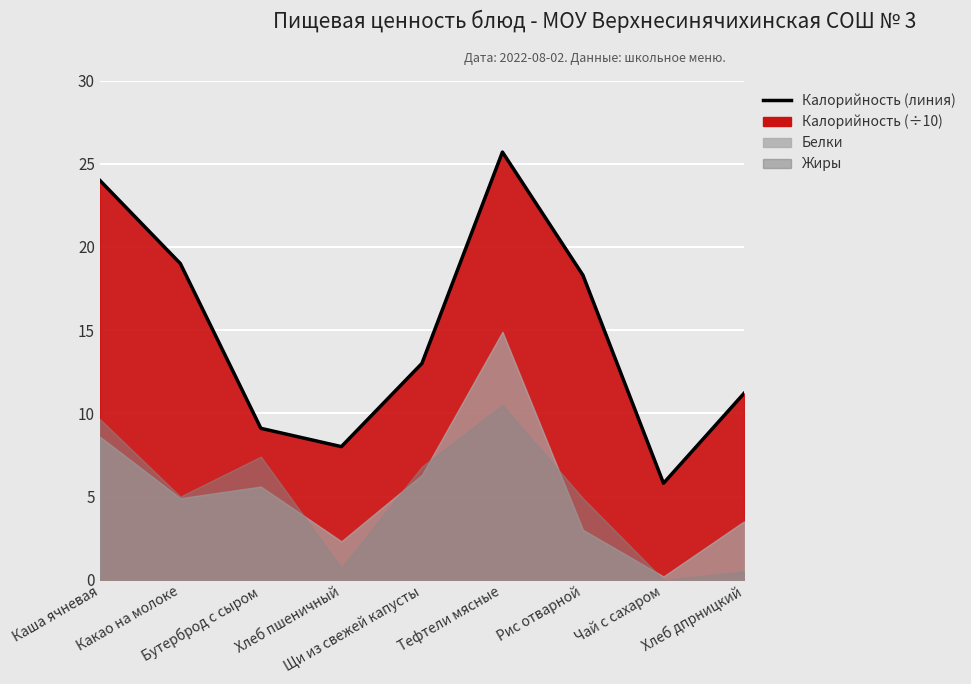

List the labels in order of value, largest first.

Тефтели мясные, Каша ячневая, Какао на молоке, Рис отварной, Щи из свежей капусты, Хлеб дпрницкий, Бутерброд с сыром, Хлеб пшеничный, Чай с сахаром